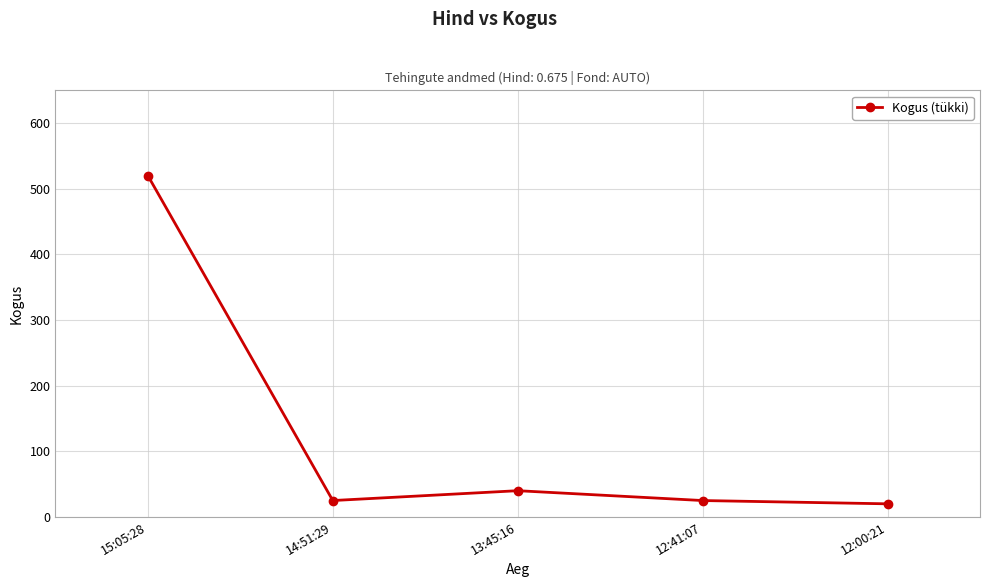

What is the label of the 2nd point from the left?

14:51:29